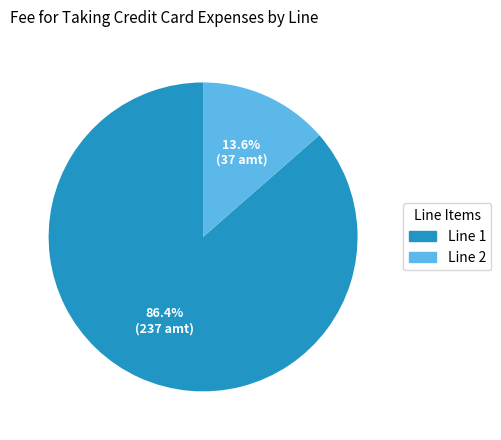

Which slice is the smallest?

Line 2